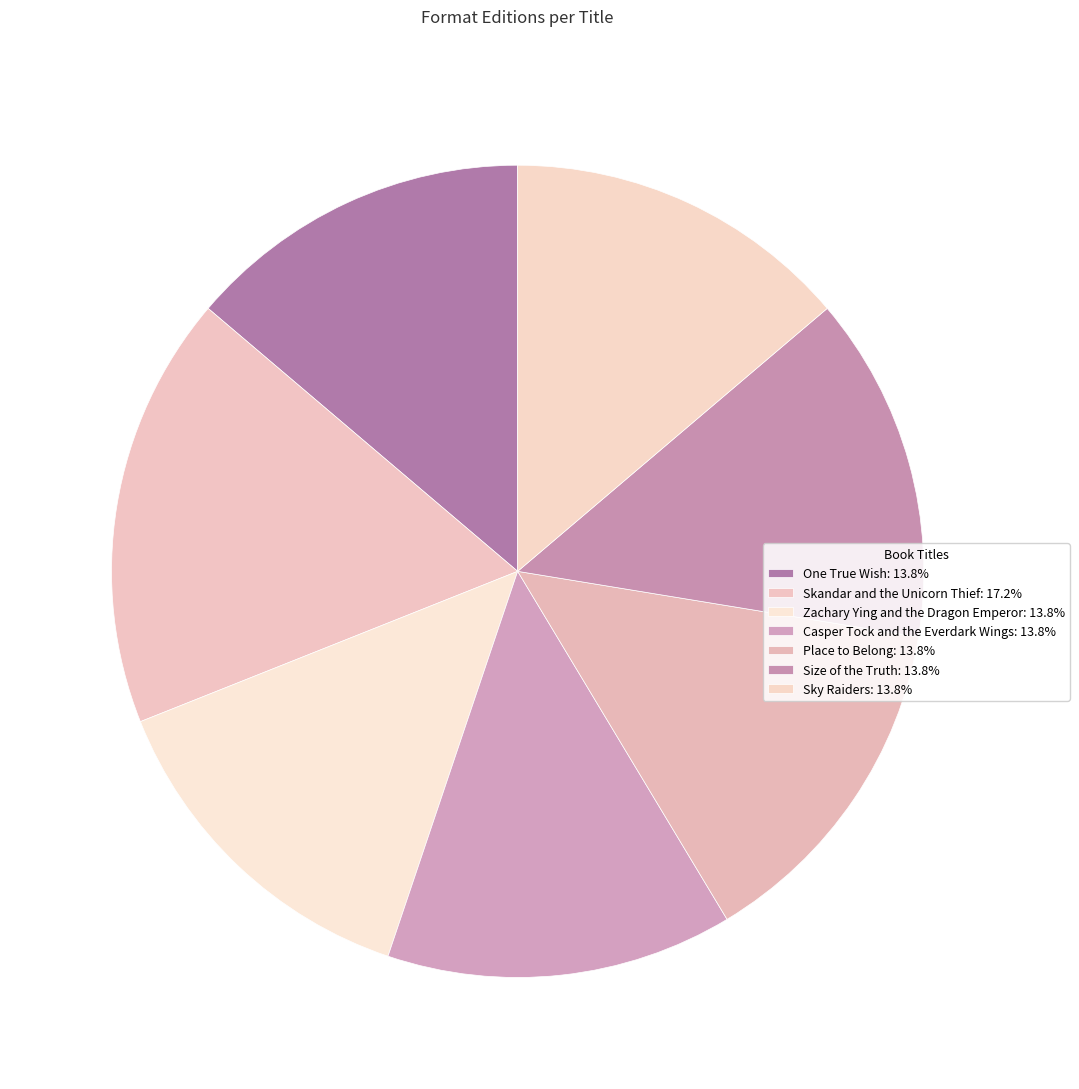

Count the number of slices in the pie.

7